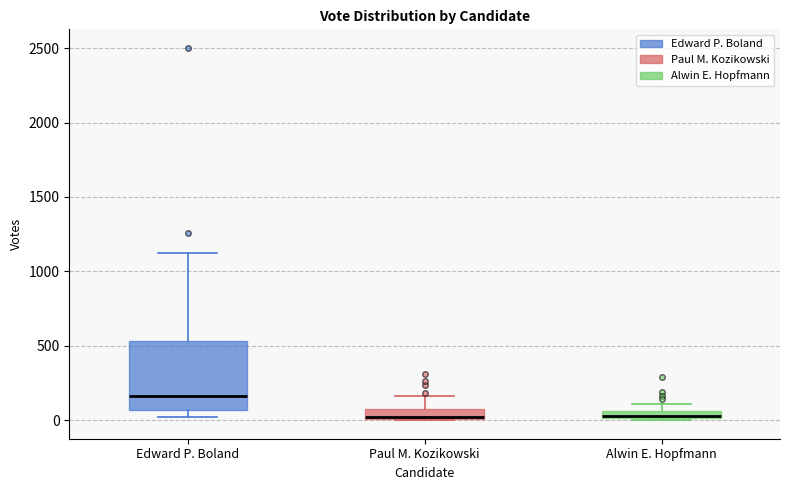

Where does the median line of the box for Edward P. Boland sit on the y-axis? The values are not printed on the chart, so give them approximately, as read against the axis.

150